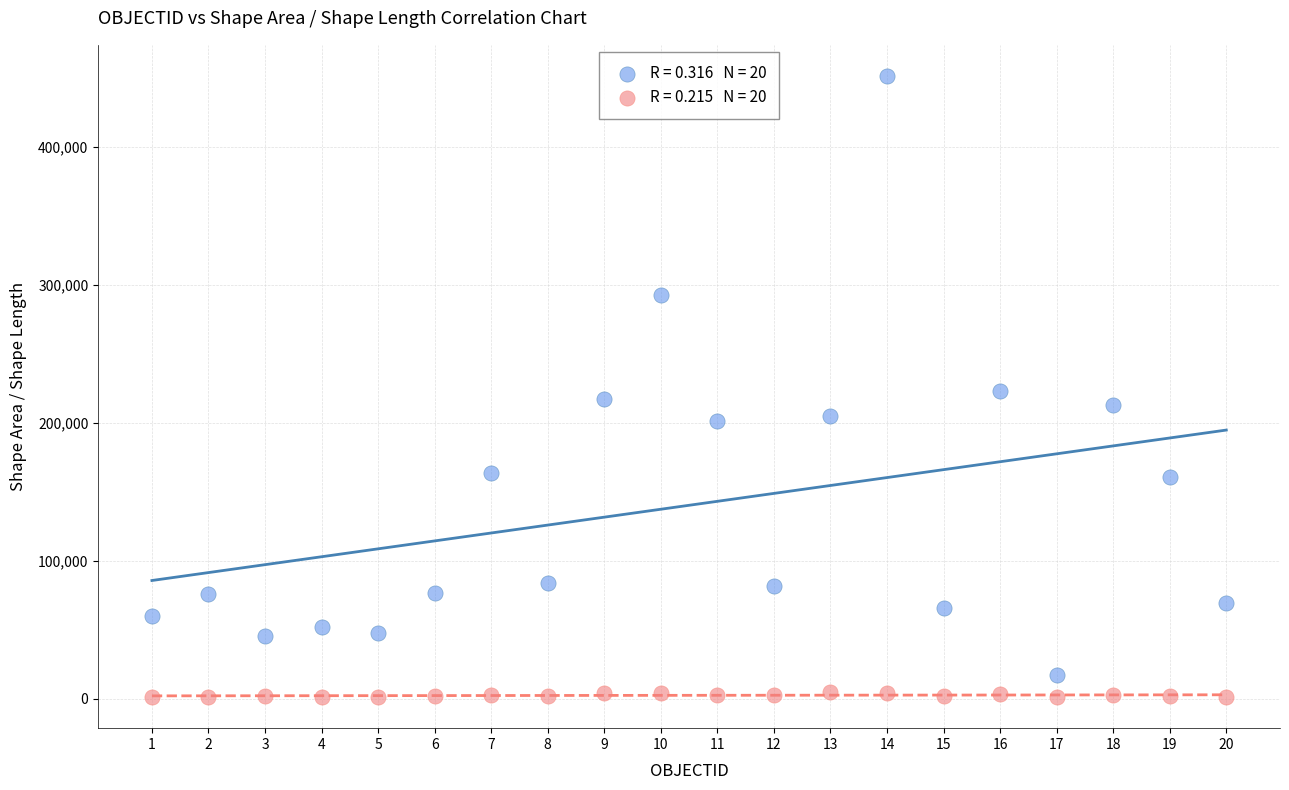

Across all data points, what is the range of X values (max minus min)?

19.0